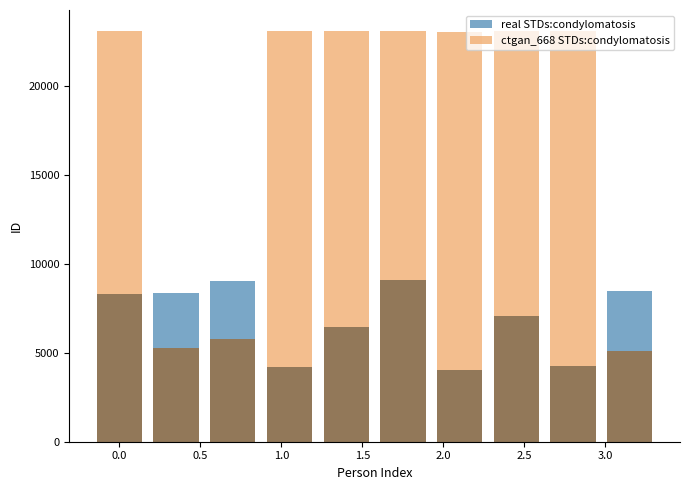

How many data points in real STDs:condylomatosis are less than 8325?

5